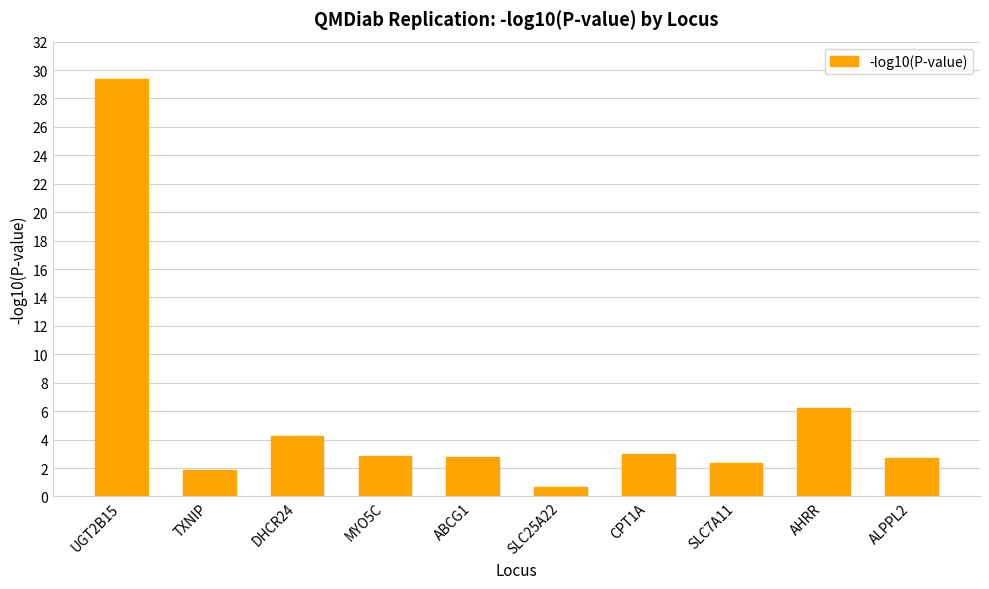

How many series are shown in this chart?

1